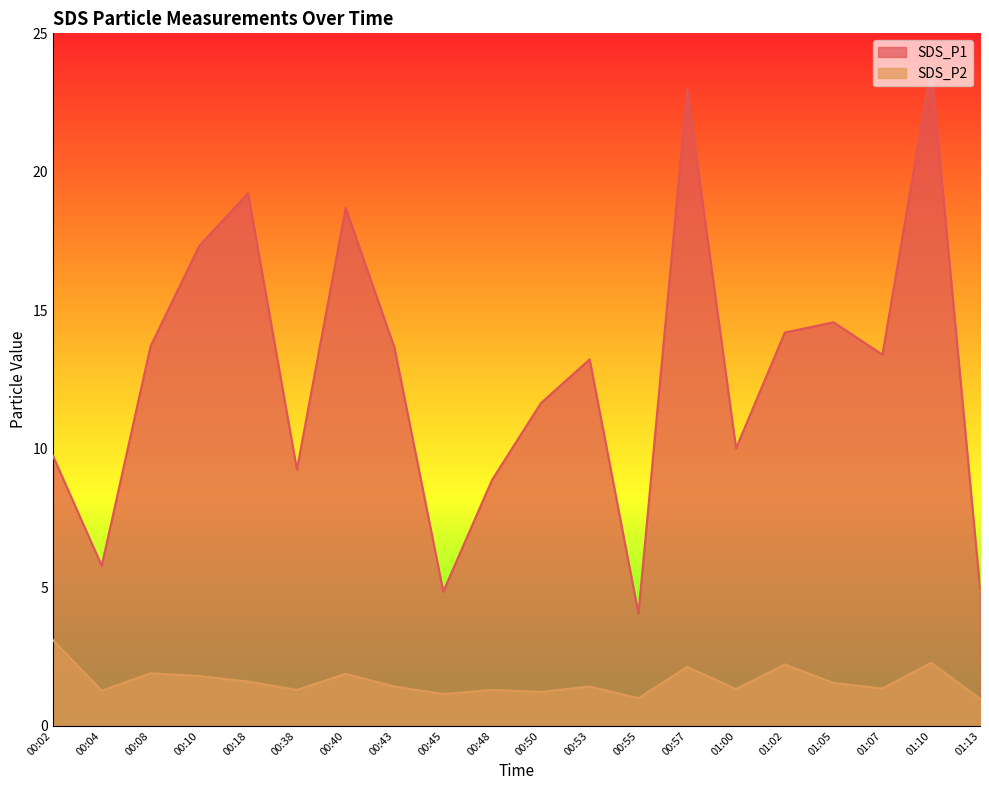

What is the maximum value for SDS_P1?

23.8